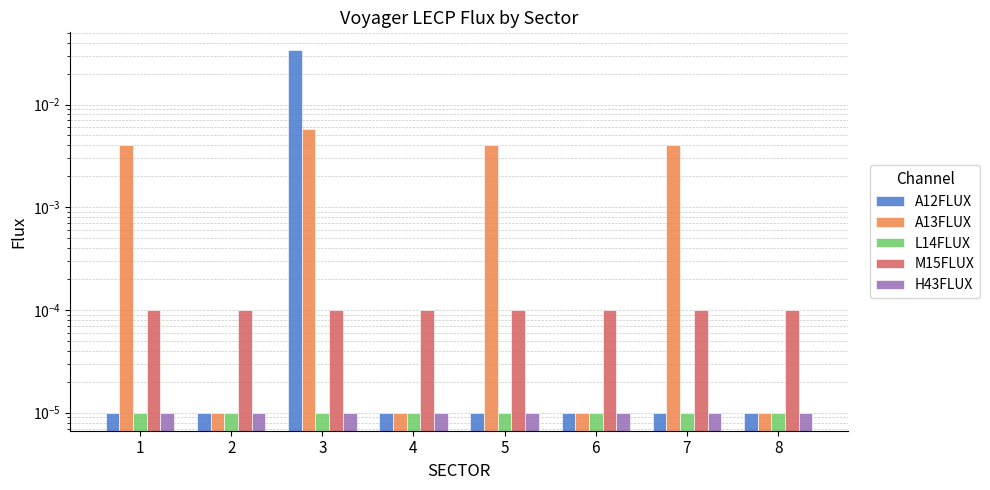

Between 7 and 5, which is larger?

7